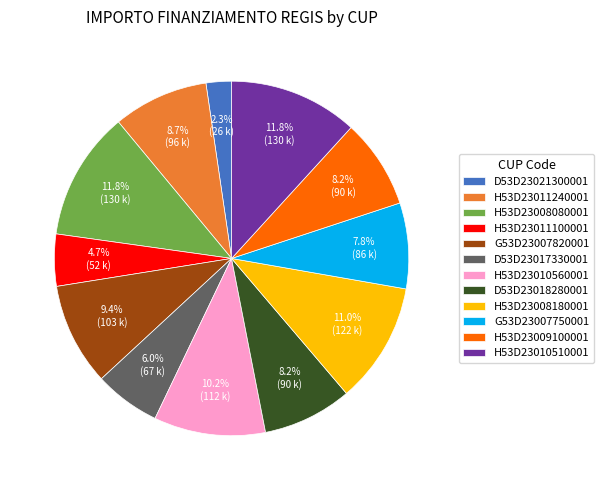

How many segments does this pie chart have?

12